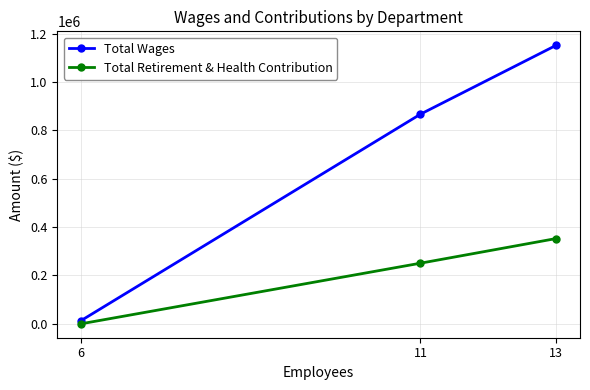

True or false: Total Retirement & Health Contribution has a value of 528996 at 13.

False